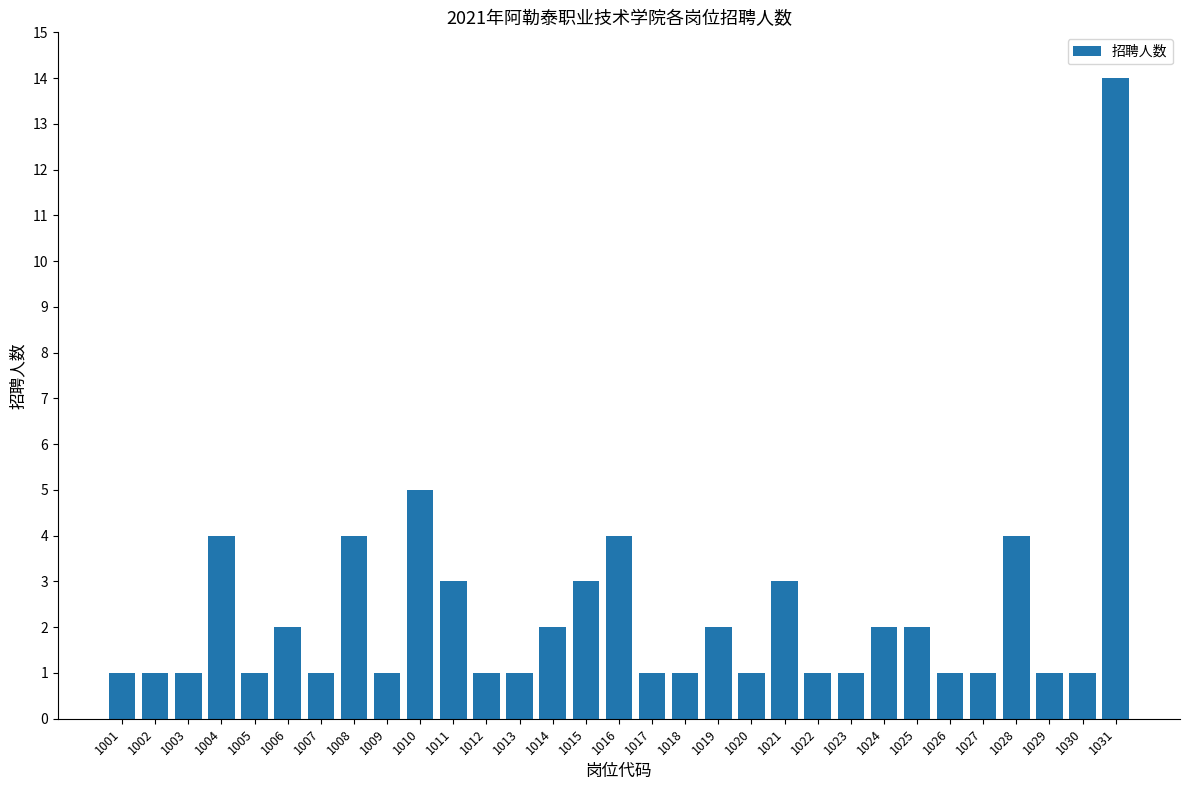

Which has a higher value, 1001 or 1019?

1019